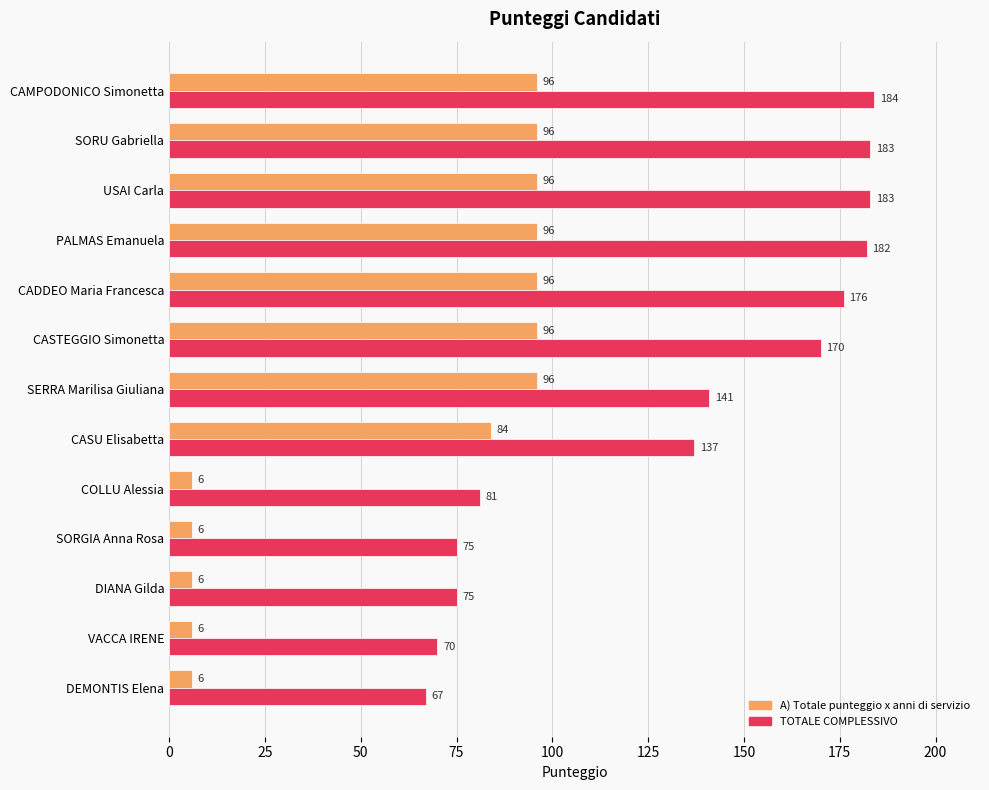

How many data points in TOTALE COMPLESSIVO are less than 141?

6